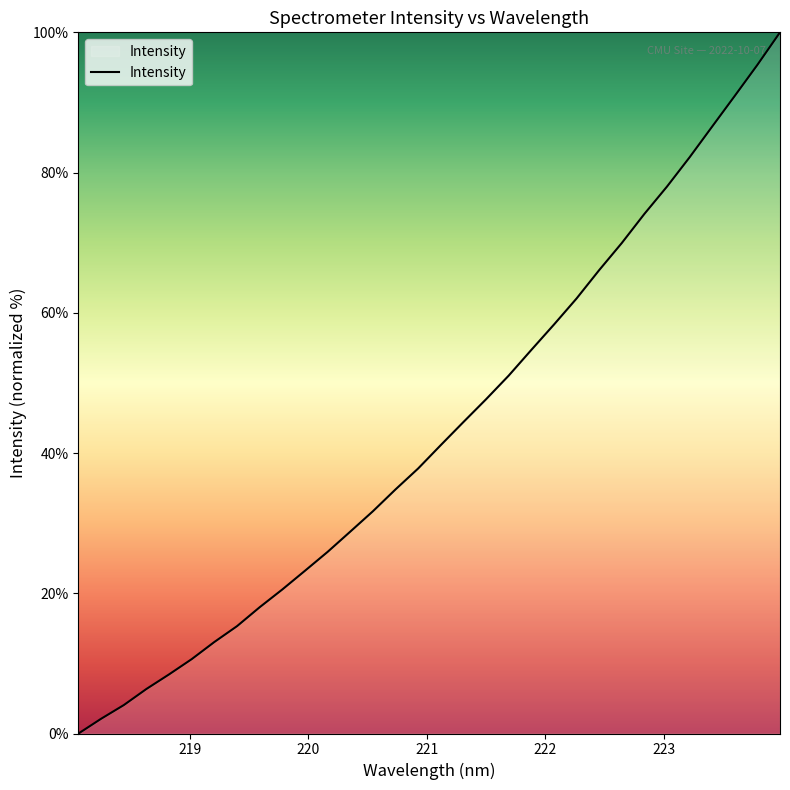

What is the greatest value displayed?

100.0